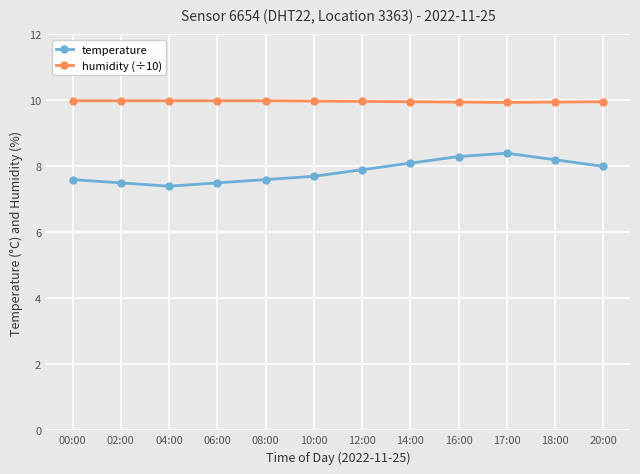

What is the minimum value for temperature?

7.4